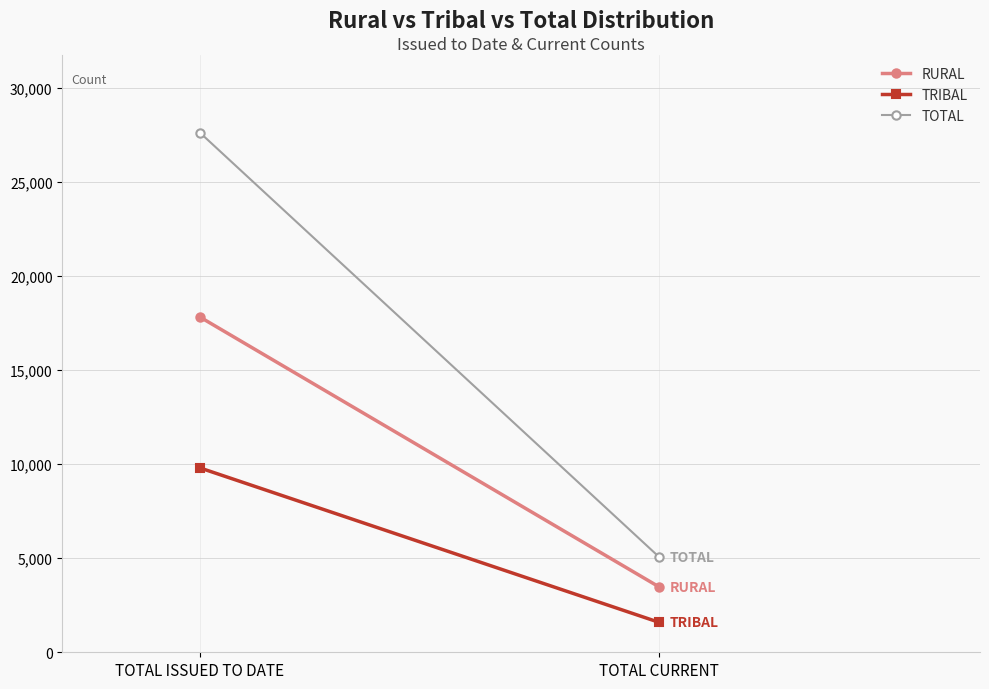

True or false: RURAL has a value of 17818 at TOTAL ISSUED TO DATE.

True